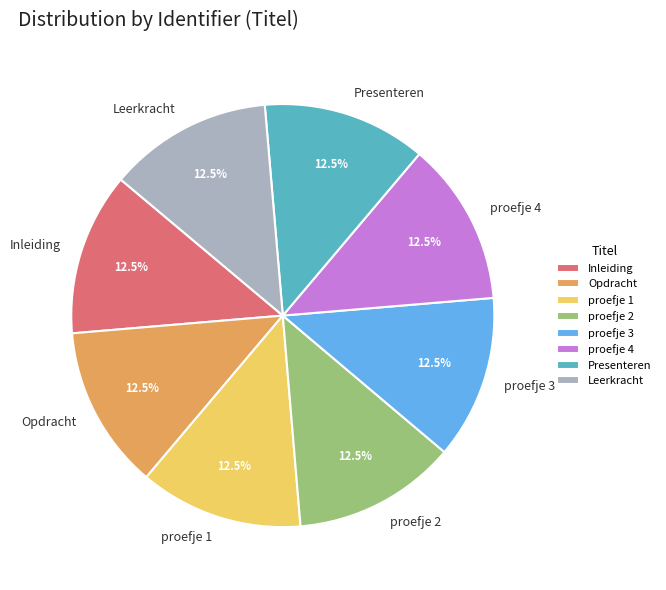

What is the ratio of the value at proefje 2 to the value at proefje 1?

1.0